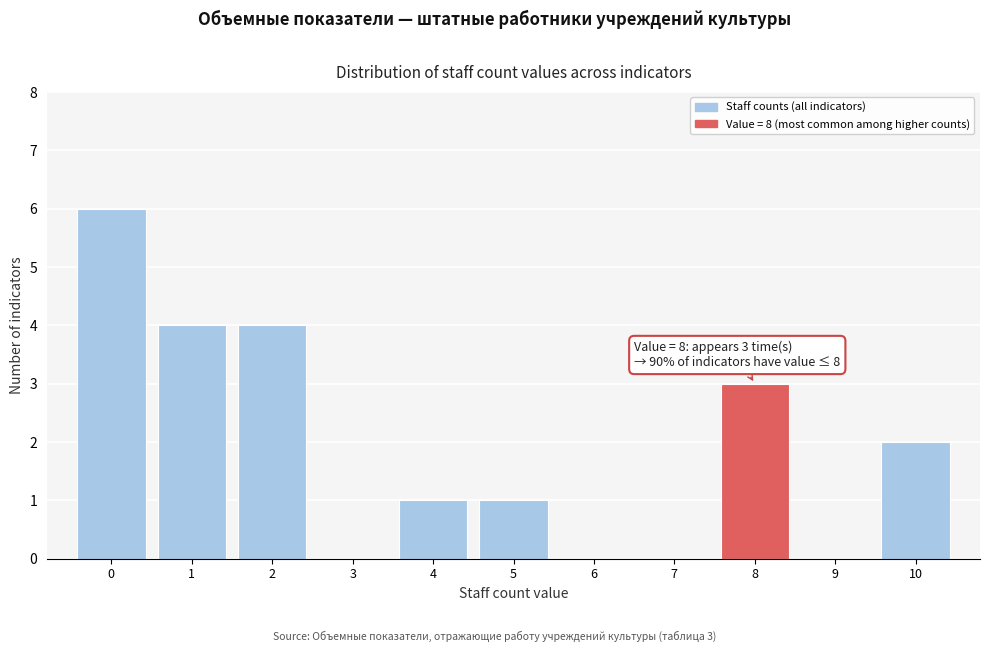

Which range on the x-axis has the tallest bar?

-0.5 to 0.5